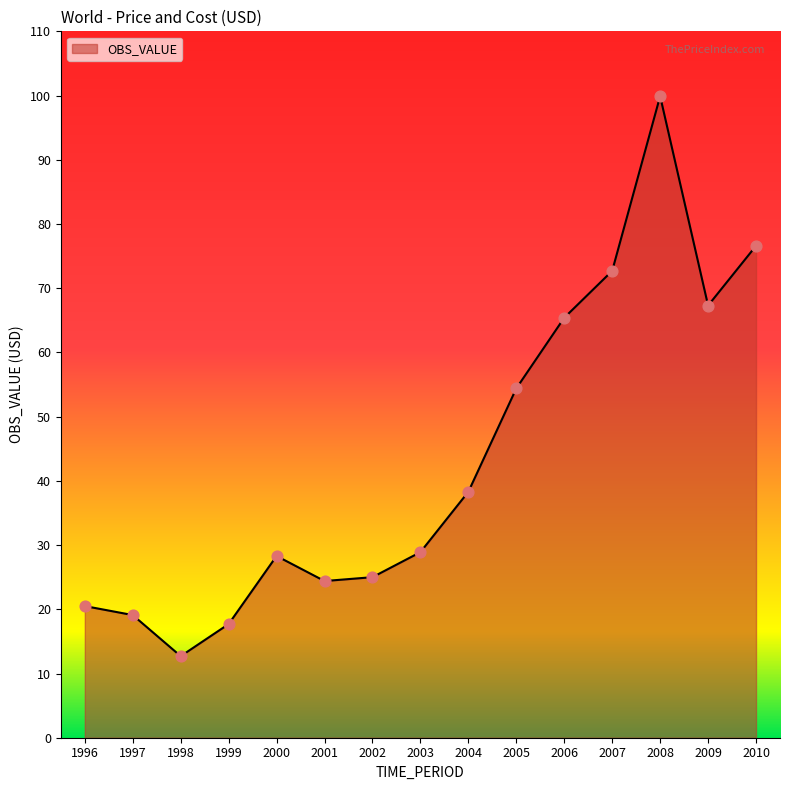

What is the change in value from 2006 to 2007?

+7.3